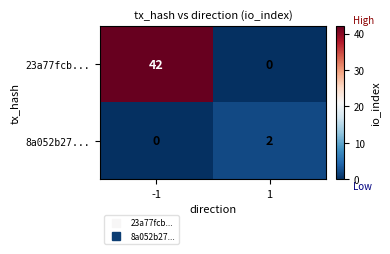

True or false: 23a77fcb... has a value of 42 at -1.

True